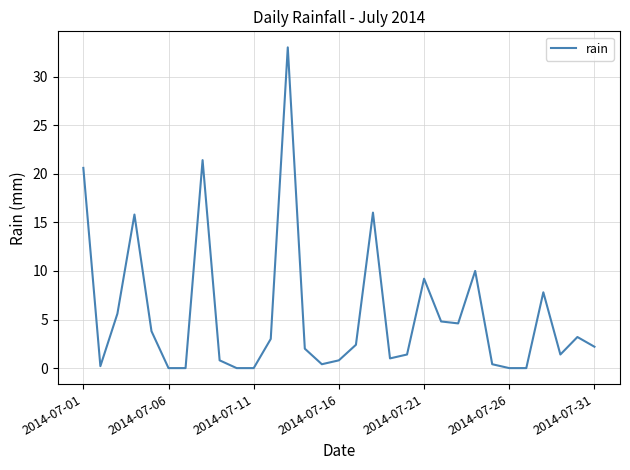

True or false: the data has more than 2 interior local peaks.

True